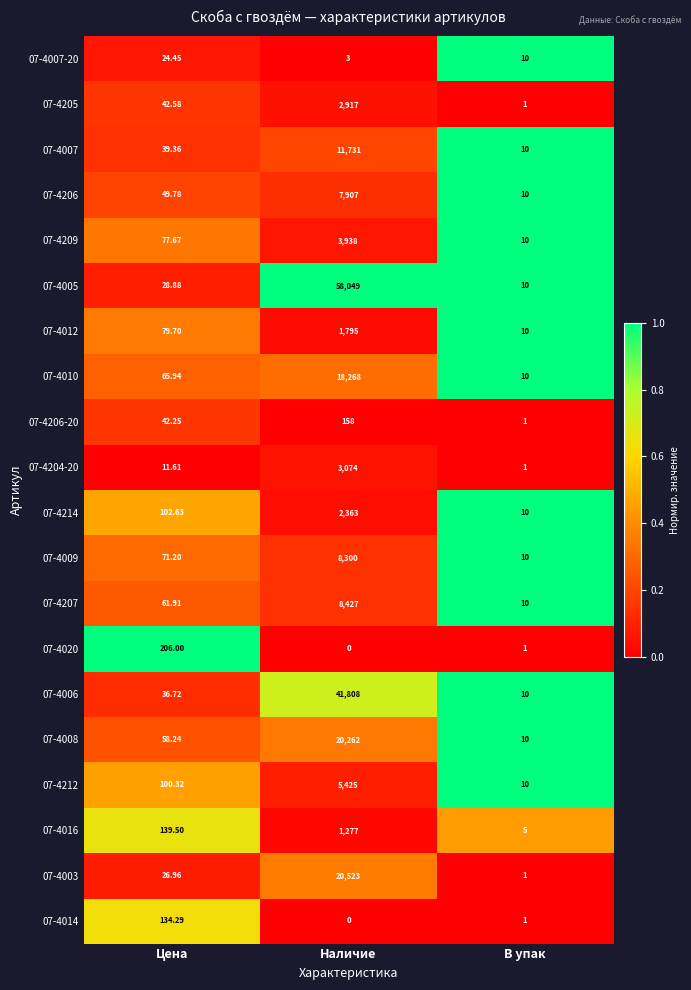

List the labels in order of 07-4207 value, largest first.

Наличие, Цена, В упак